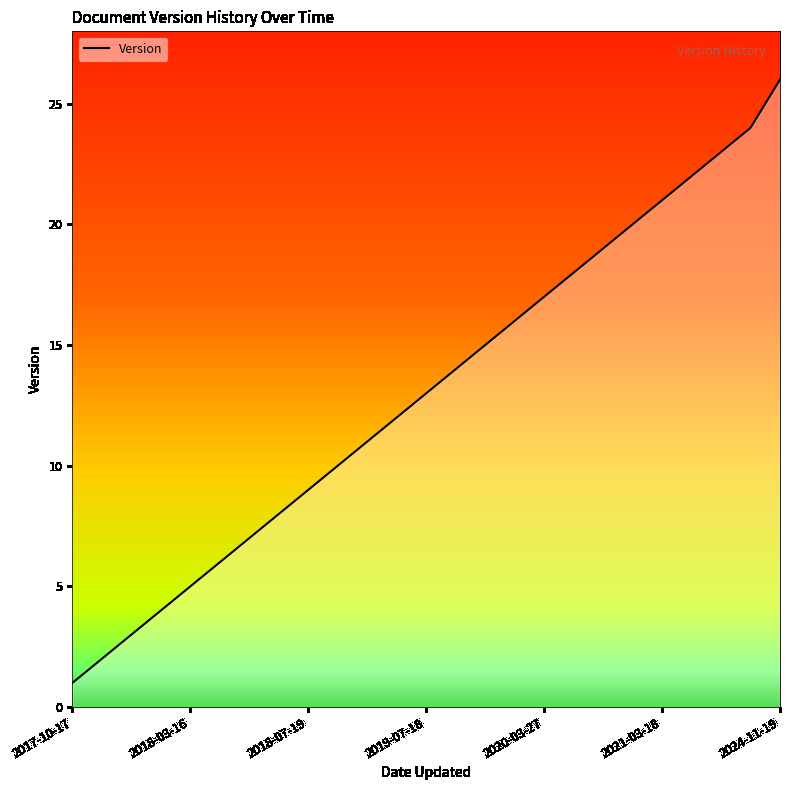

What is the greatest value displayed?

26